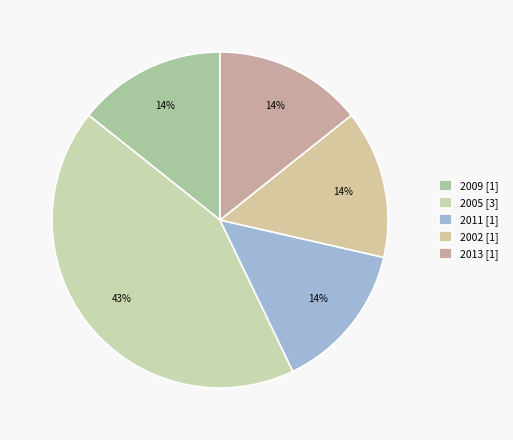

How many segments does this pie chart have?

5